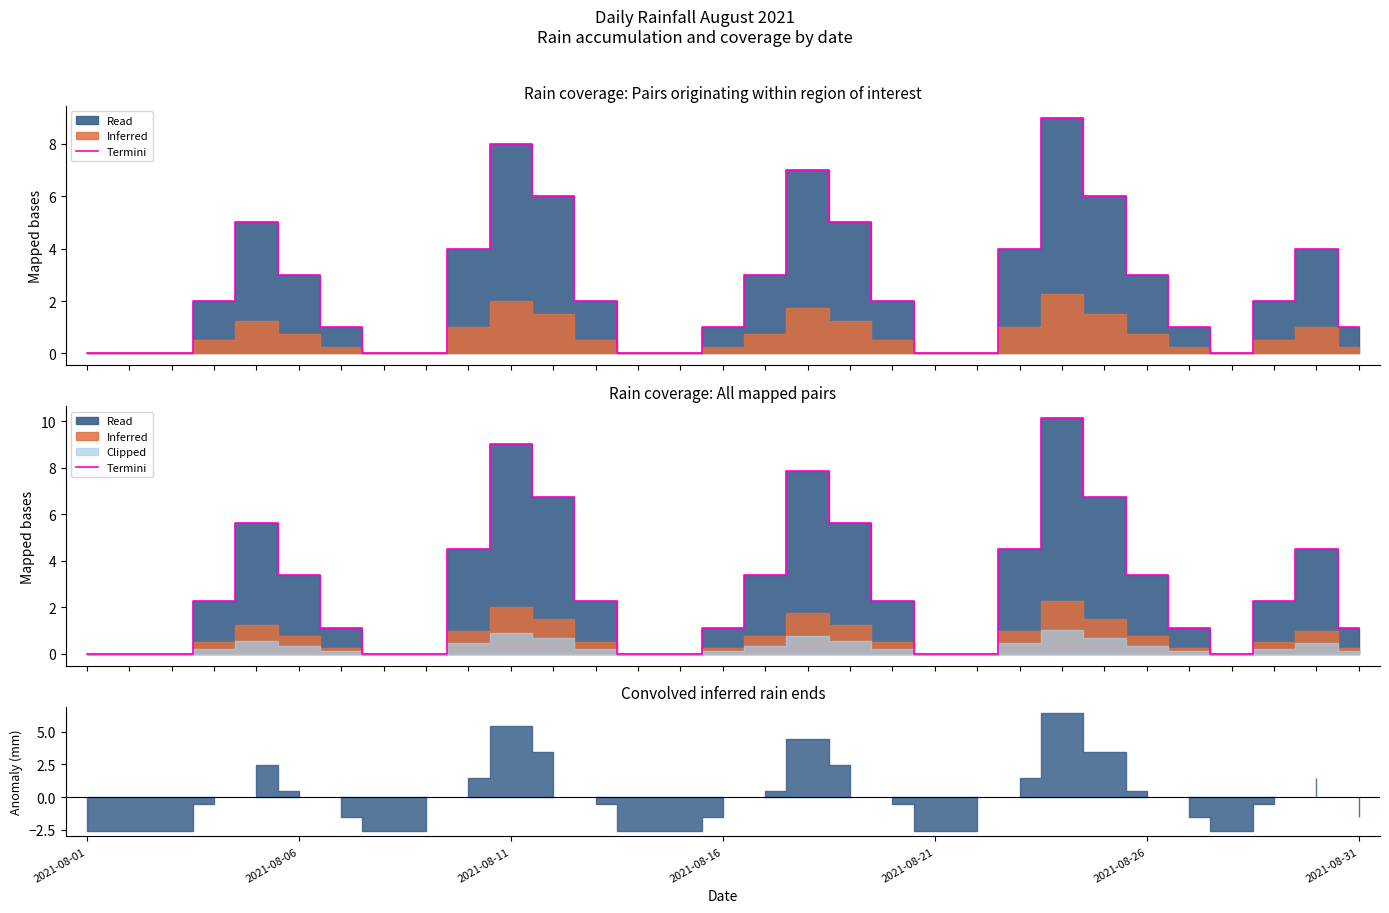

Which label corresponds to the smallest value in the chart?

2021-08-01